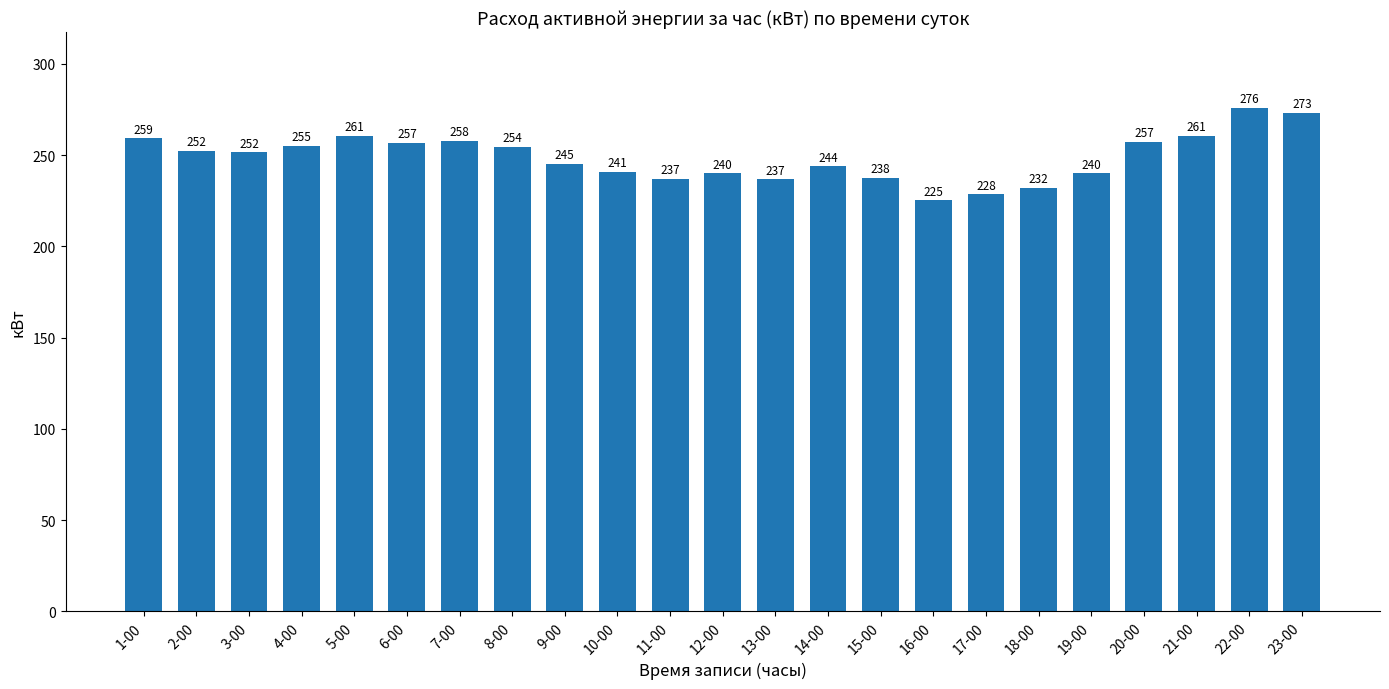

What is the maximum value shown in the chart?

276.0